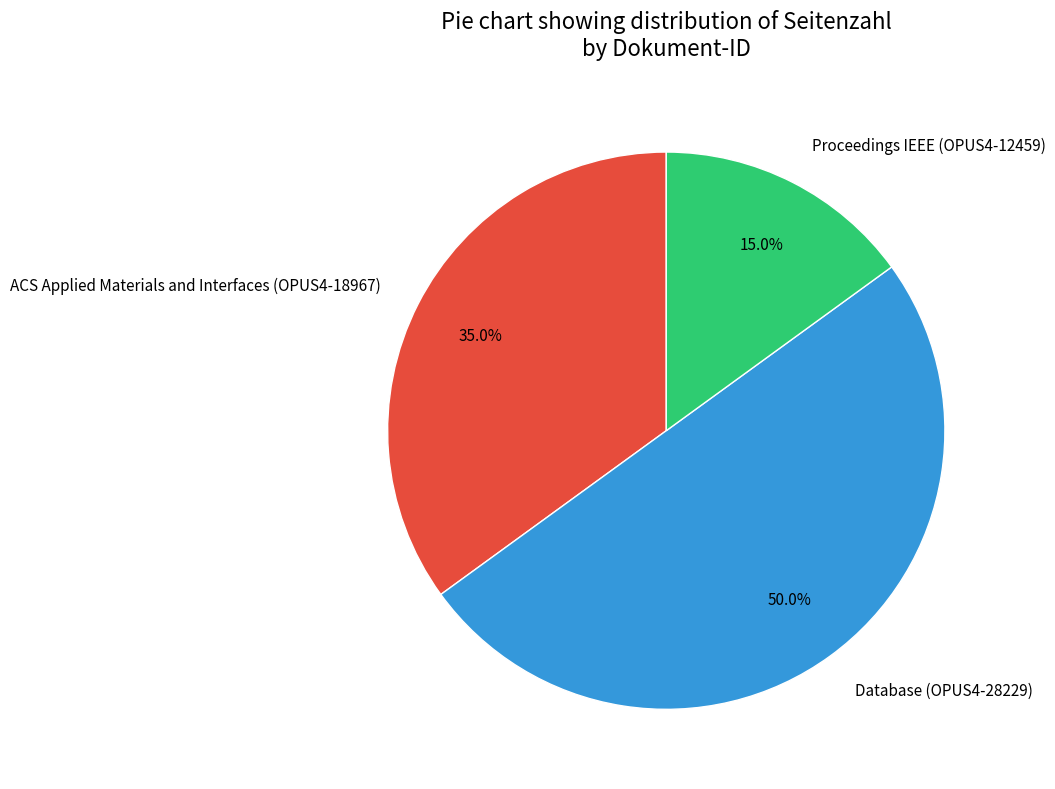

Is Proceedings IEEE (OPUS4-12459) the majority of the pie?

No